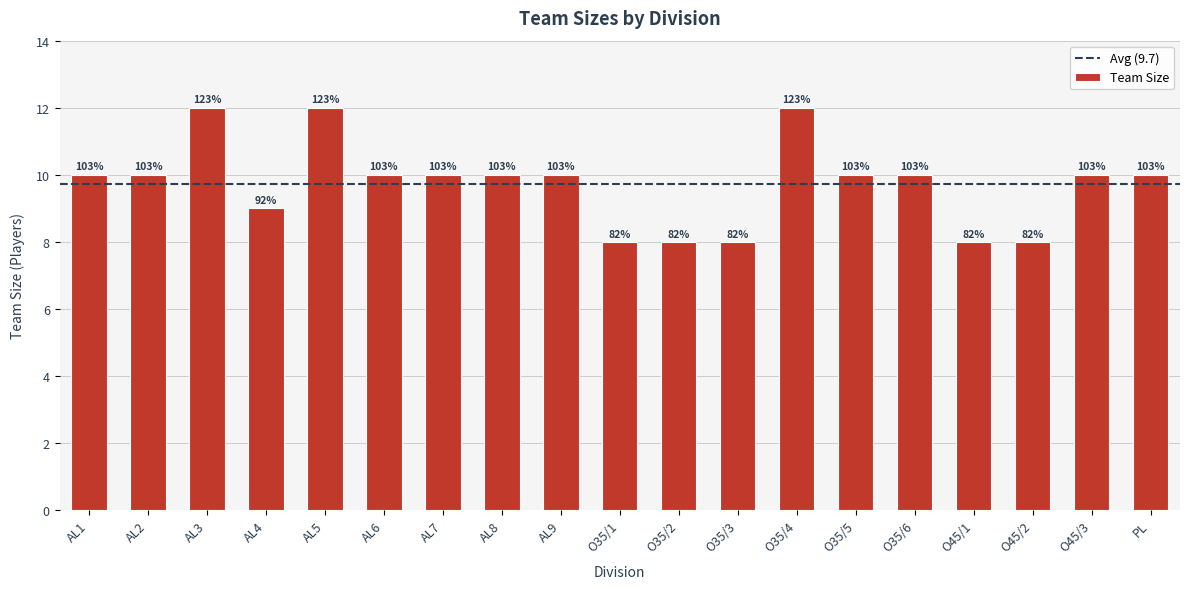

What is the value of the 7th bar from the left?

10